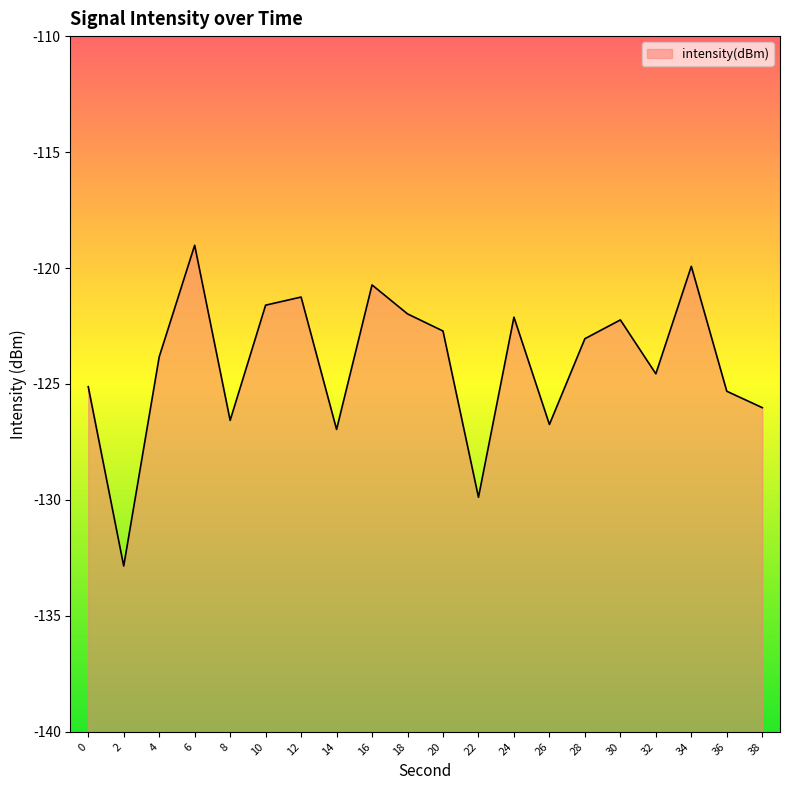

Reading right to left, what are all the values shown in this chart?

-126.0	-125.3	-119.9	-124.6	-122.2	-123.0	-126.7	-122.1	-129.9	-122.7	-122.0	-120.7	-127.0	-121.3	-121.6	-126.6	-119.0	-123.8	-132.9	-125.1